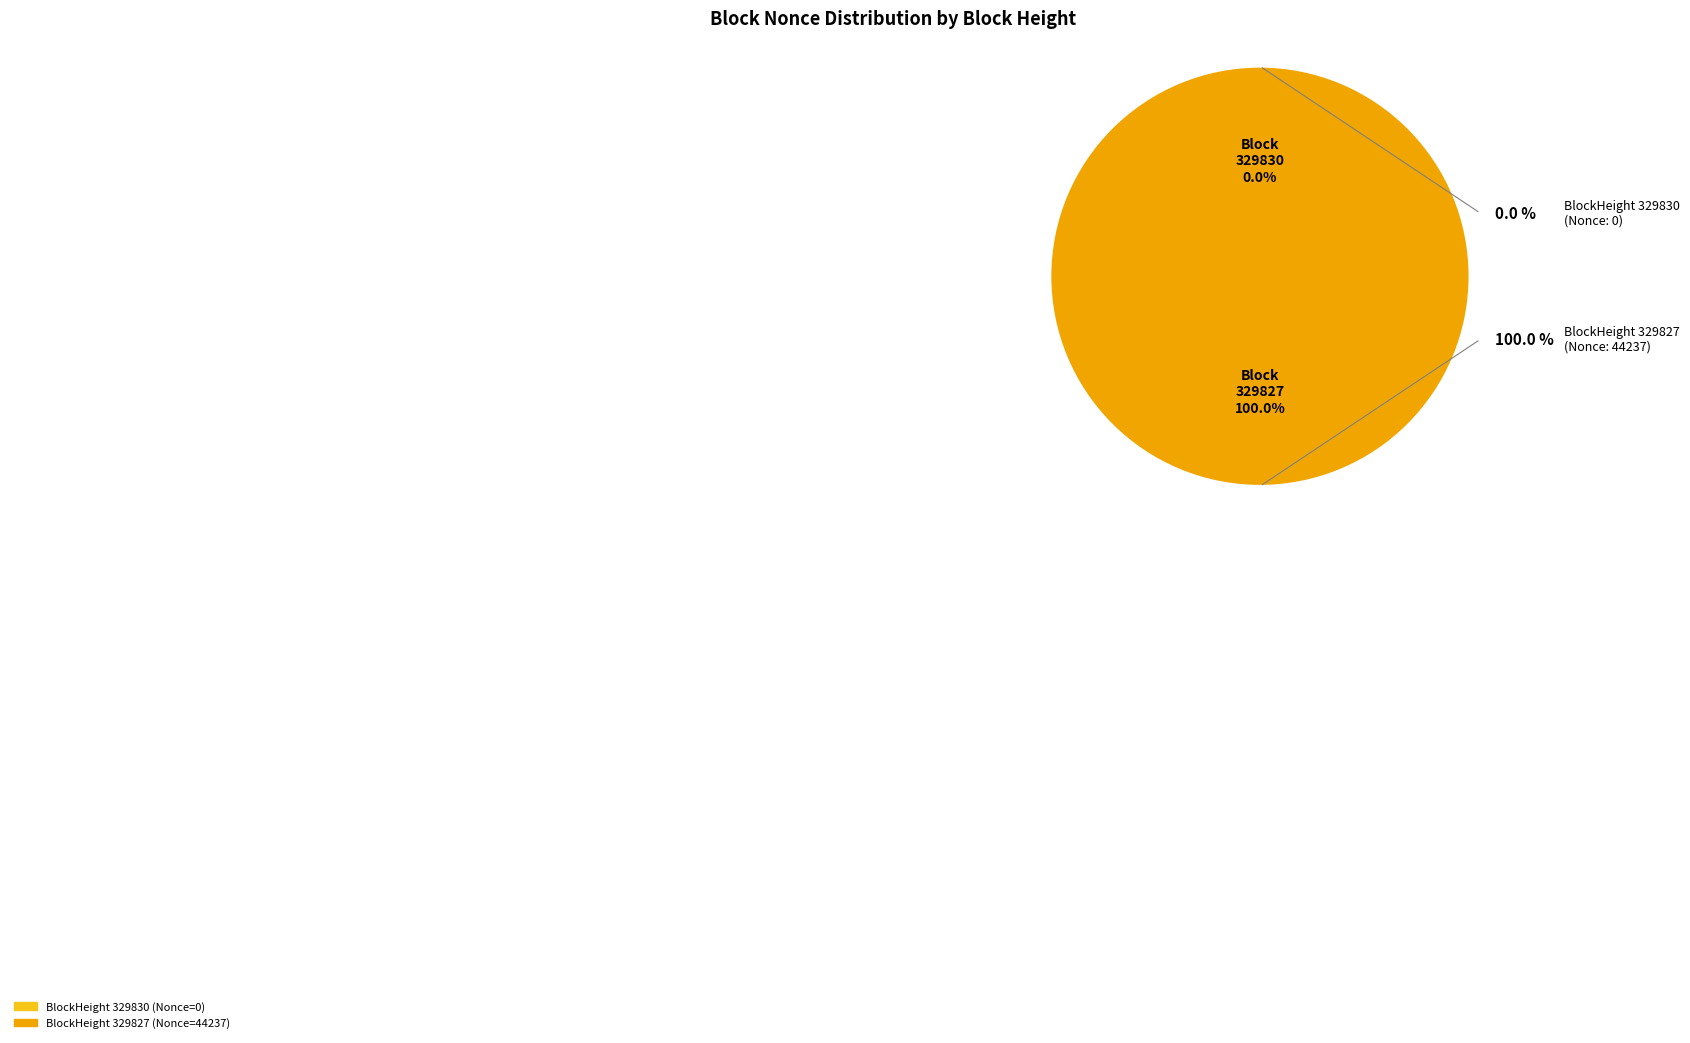

Do 329830 and 329827 together represent more than half of the pie?

Yes